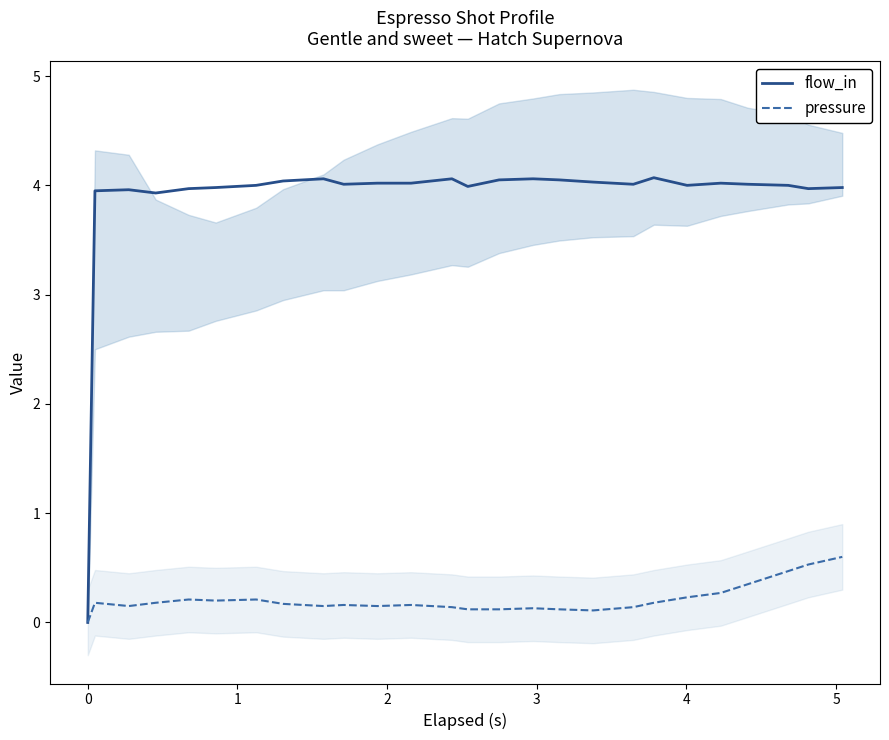

What is the maximum value for flow_in?

4.1